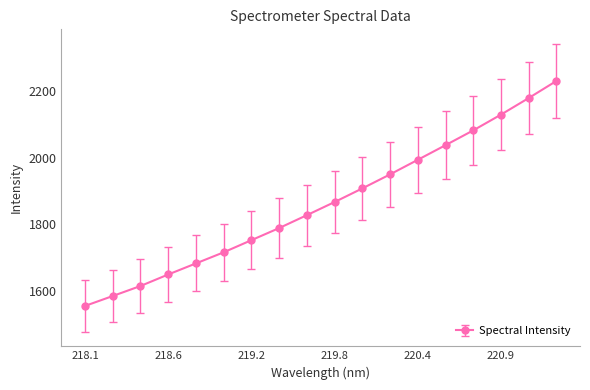

True or false: the data has more than 2 interior local peaks.

False